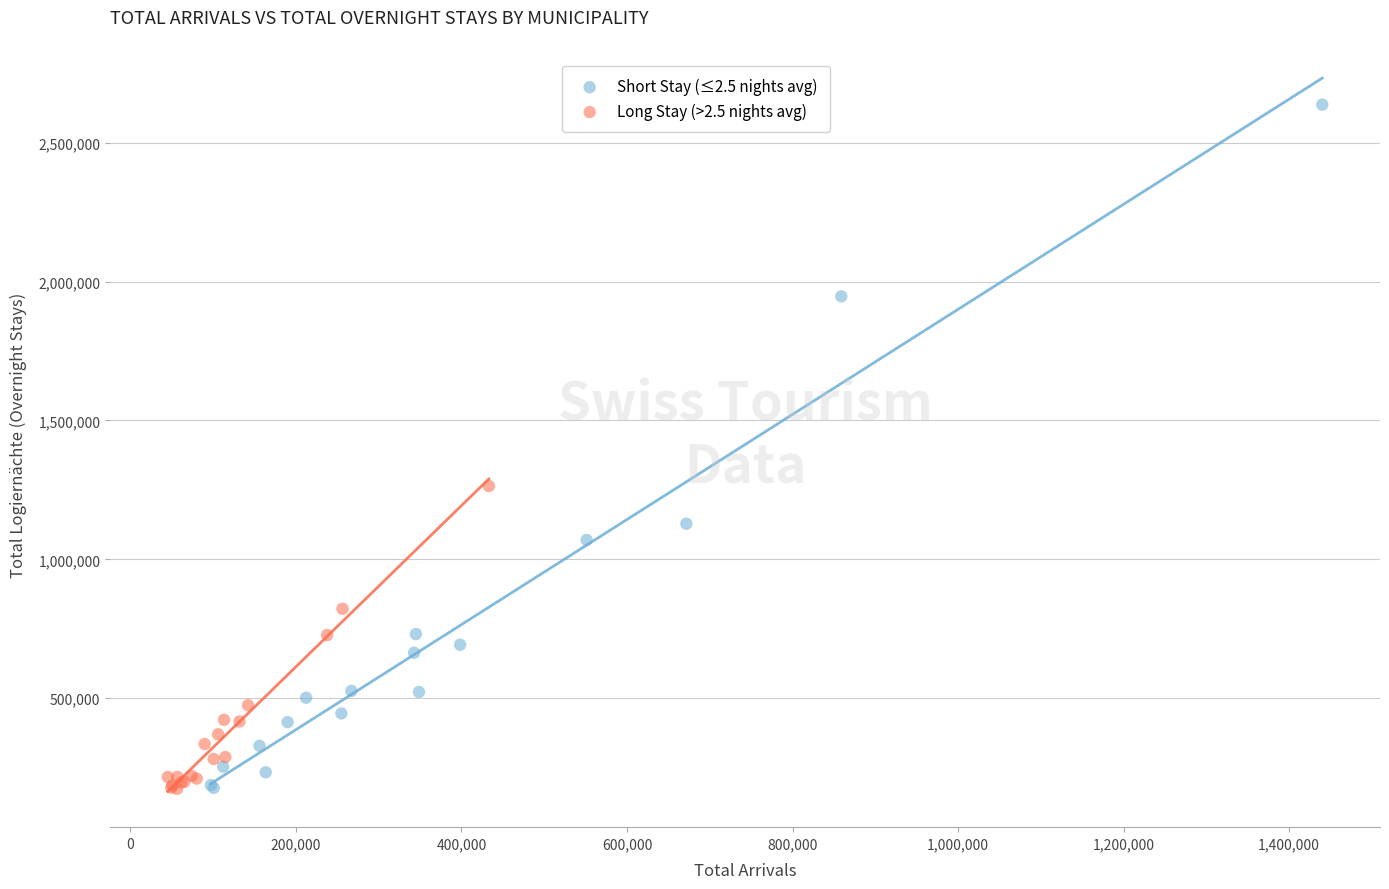

What are all the series names shown in the legend?

Short Stay (≤2.5 nights avg), Long Stay (>2.5 nights avg)